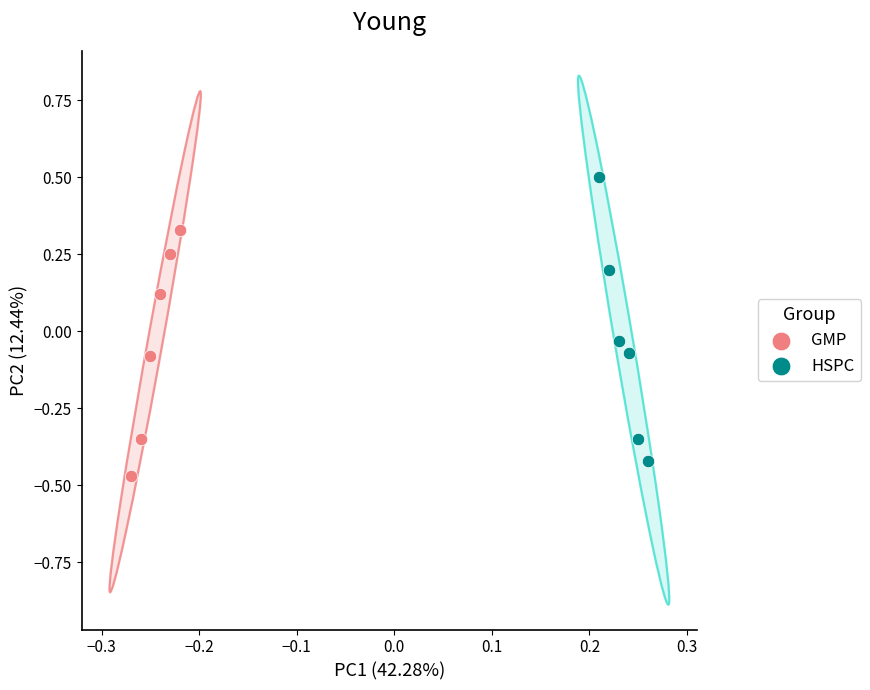

What are all the series names shown in the legend?

GMP, HSPC